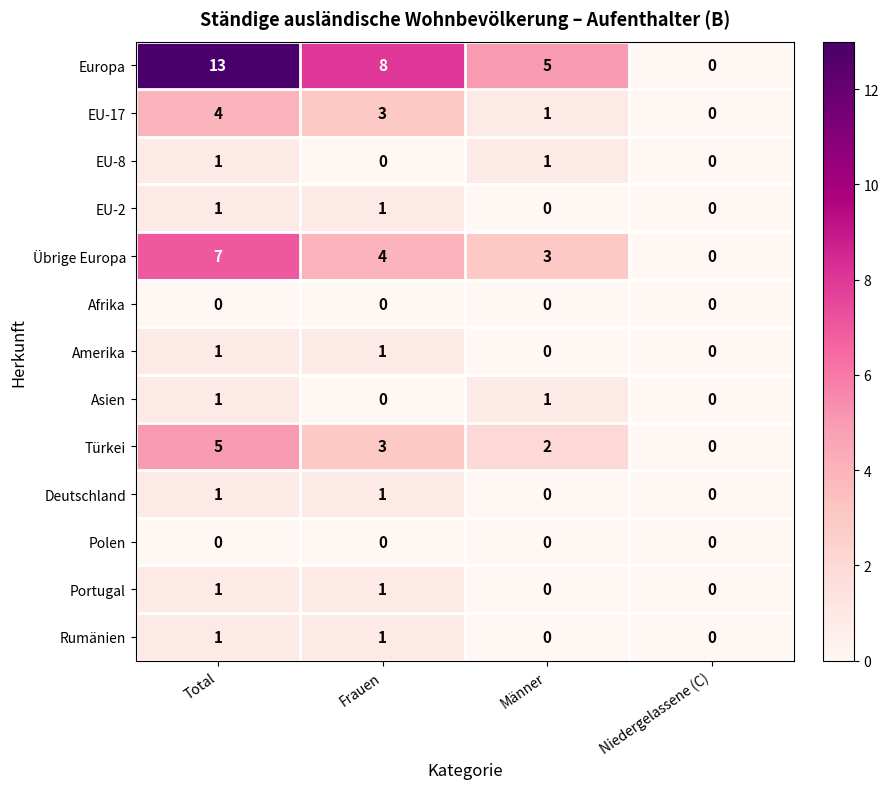

How many positive values does the EU-17 series have?

3